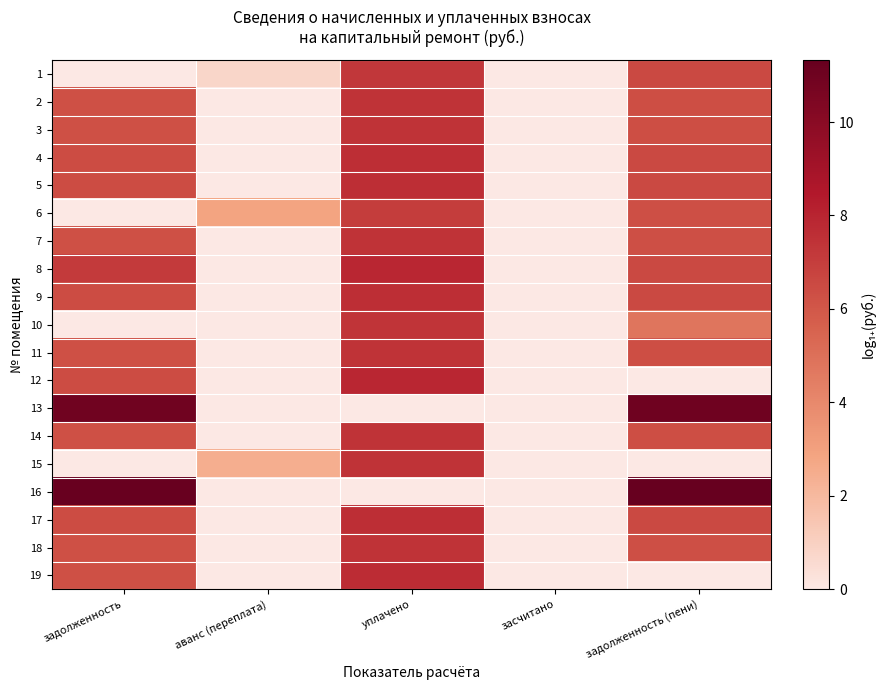

At how many categories does at least one series exceed 1?

4